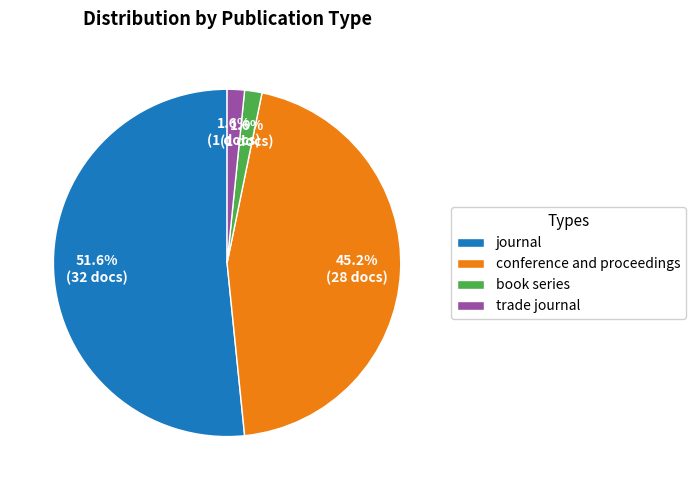

To the nearest percent, what portion does book series represent?

2%